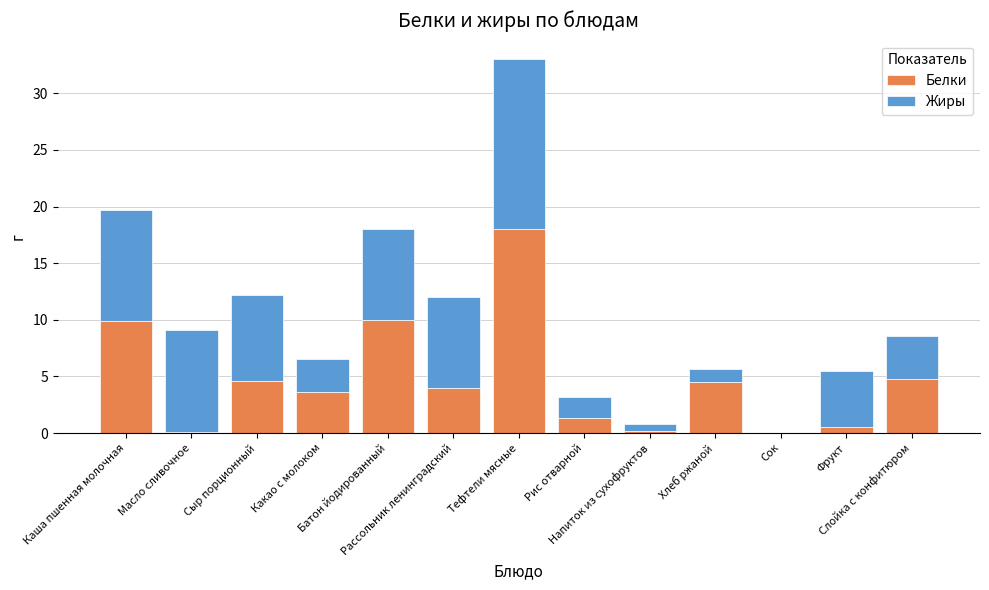

How many data points does each series have?

13